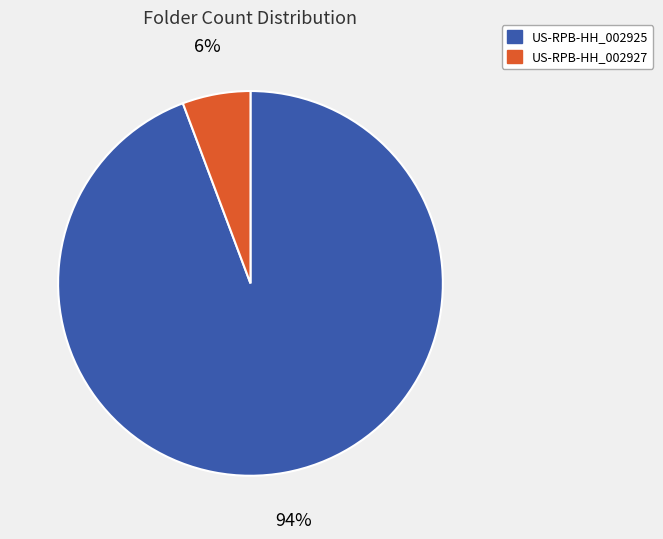

Is it true that US-RPB-HH_002925 is 82% of the pie?

False